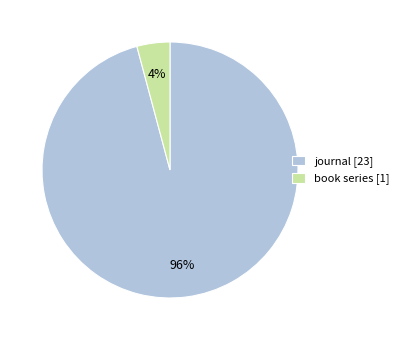

What percentage is the book series slice, to the nearest percent?

4%